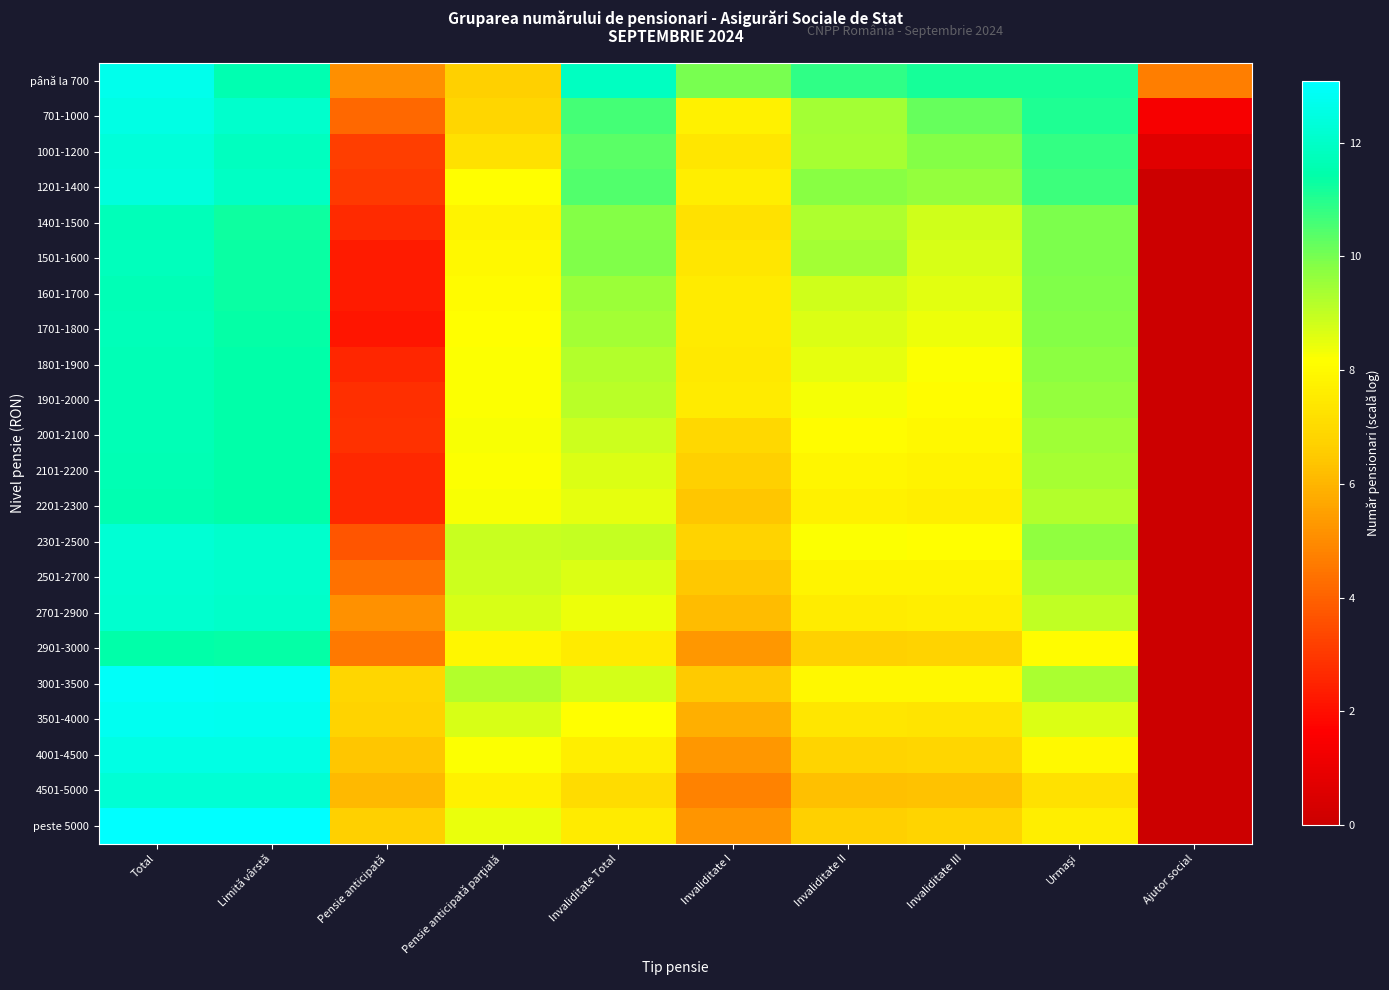

At how many categories does at least one series exceed 12?

2